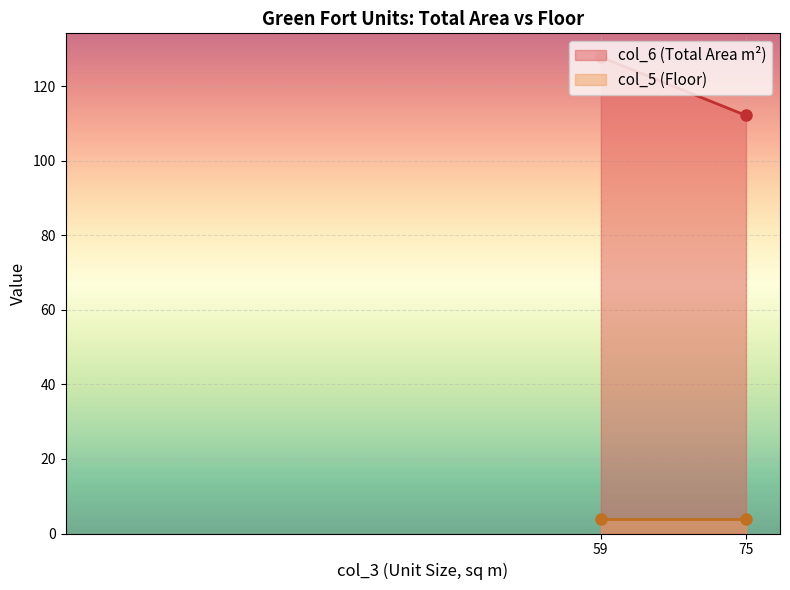

How many lines are shown in the chart?

2